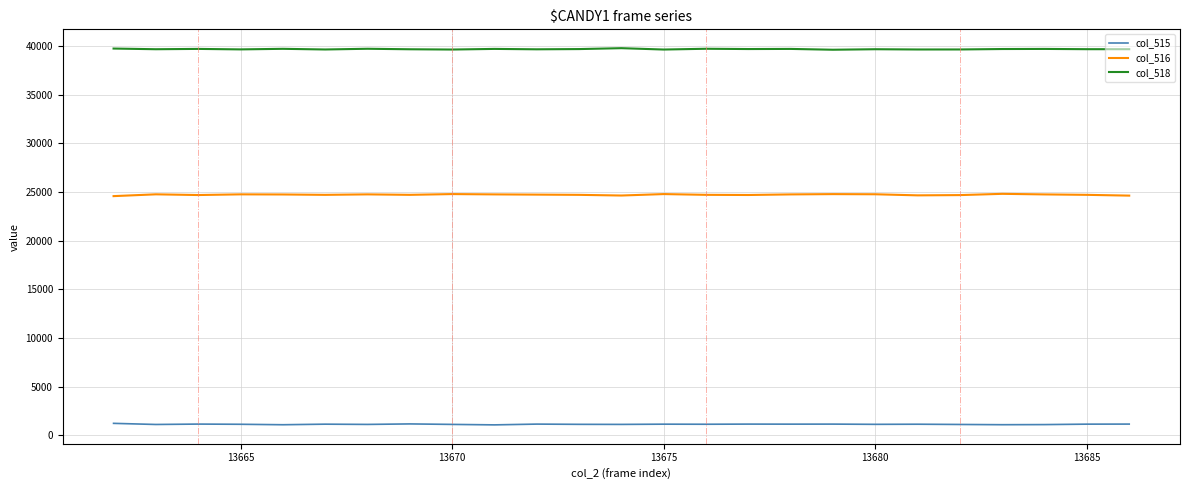

List the series in order of their overall mean, lowest first.

col_515, col_516, col_518